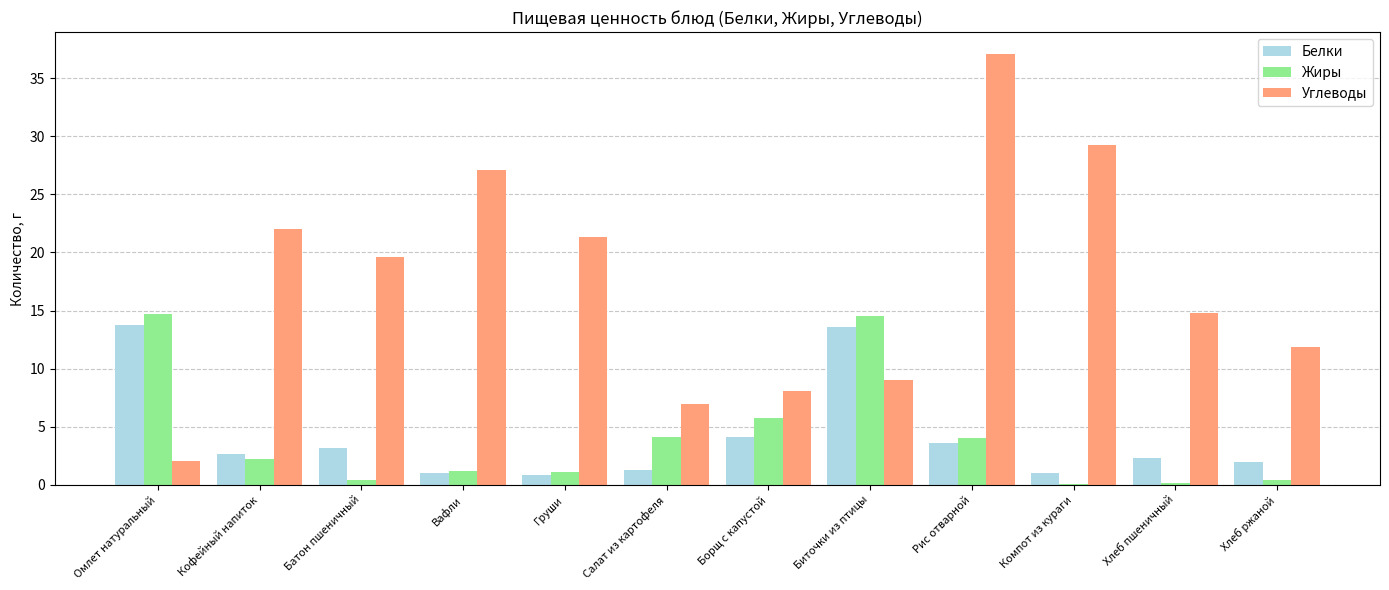

At which category is the sum across all series the highest?

Рис отварной